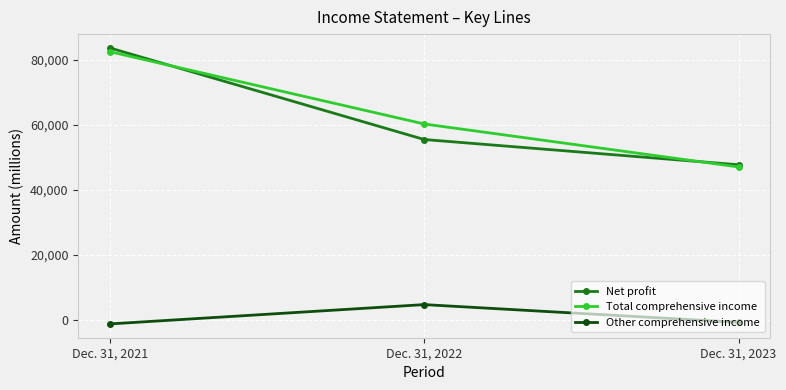

At which label does Net profit first exceed 55525?

Dec. 31, 2021